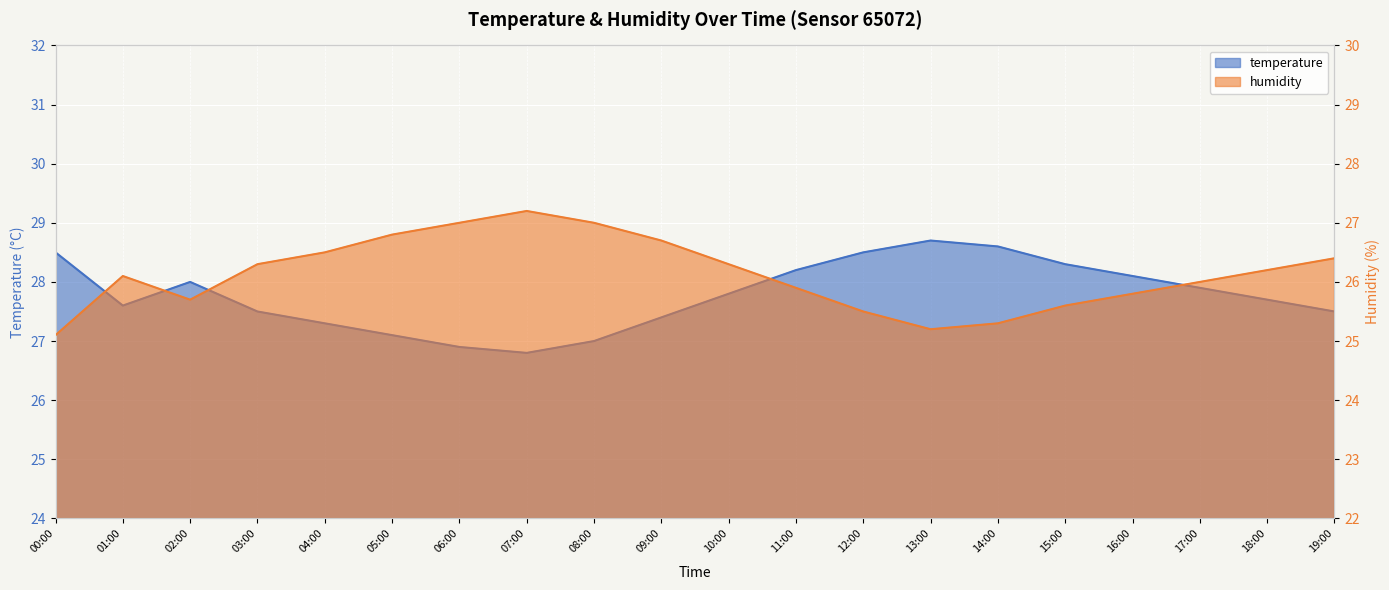

In humidity, how many points are lower than both neighbors (excluding endpoints)?

2